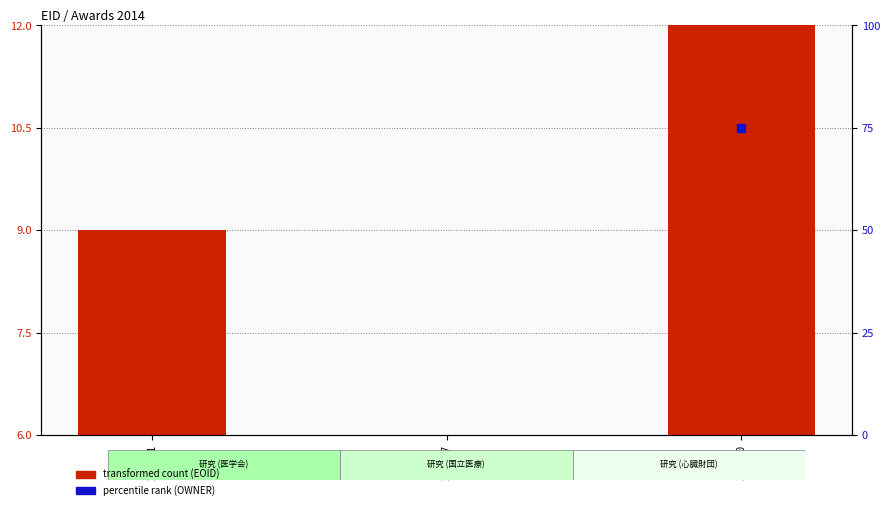

Which series has the widest spread of Y values?

percentile rank within sample (OWNER)